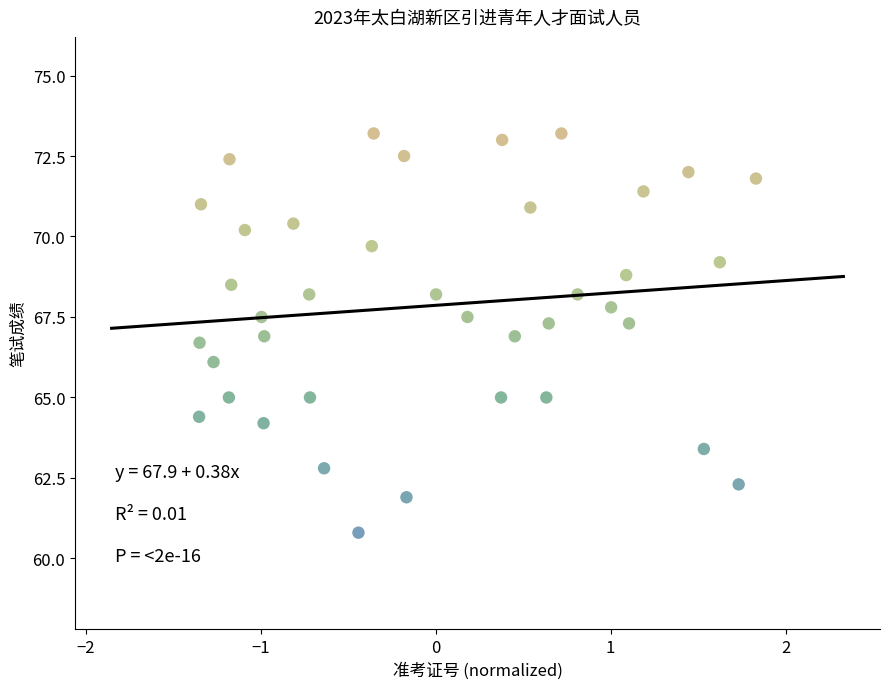

What is the range of X values (max minus min)?

3.2